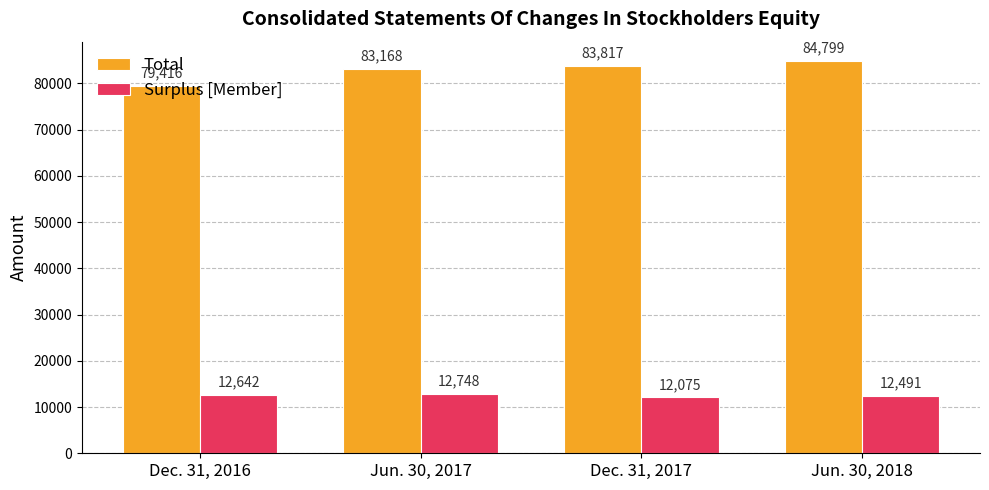

At which label is Surplus [Member] closest to 12411?

Jun. 30, 2018